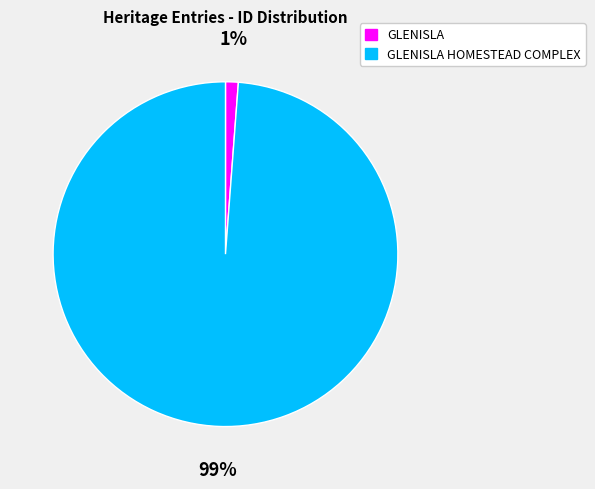

To the nearest percent, what is the difference between the GLENISLA and GLENISLA HOMESTEAD COMPLEX slice percentages?

98%